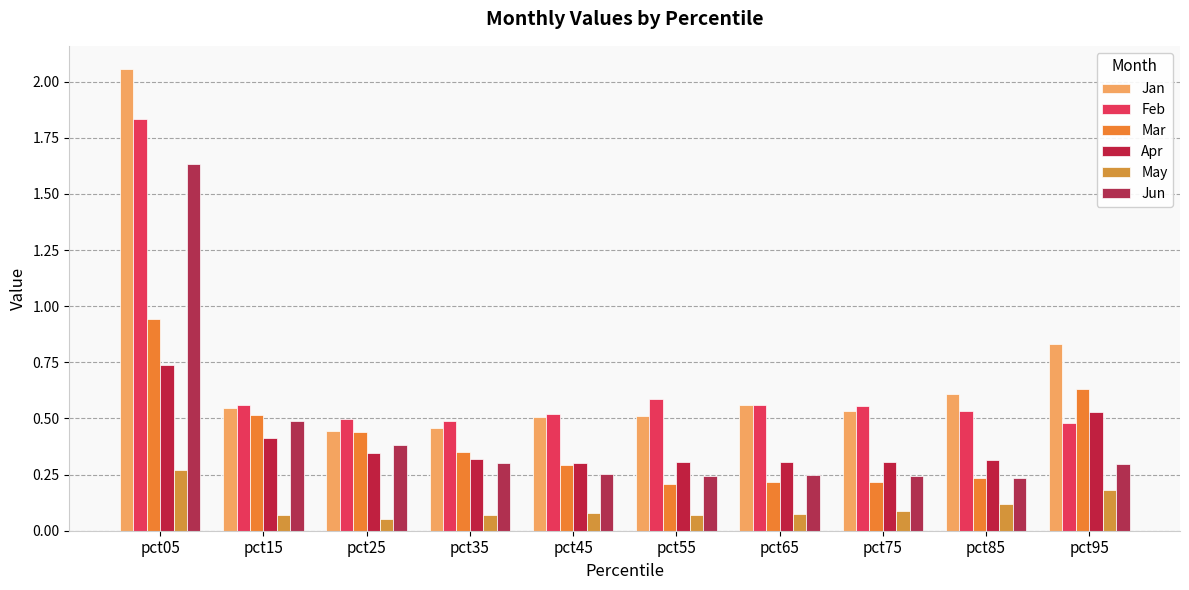

What is the difference between the maximum and second lowest values in the Jan series?

1.6